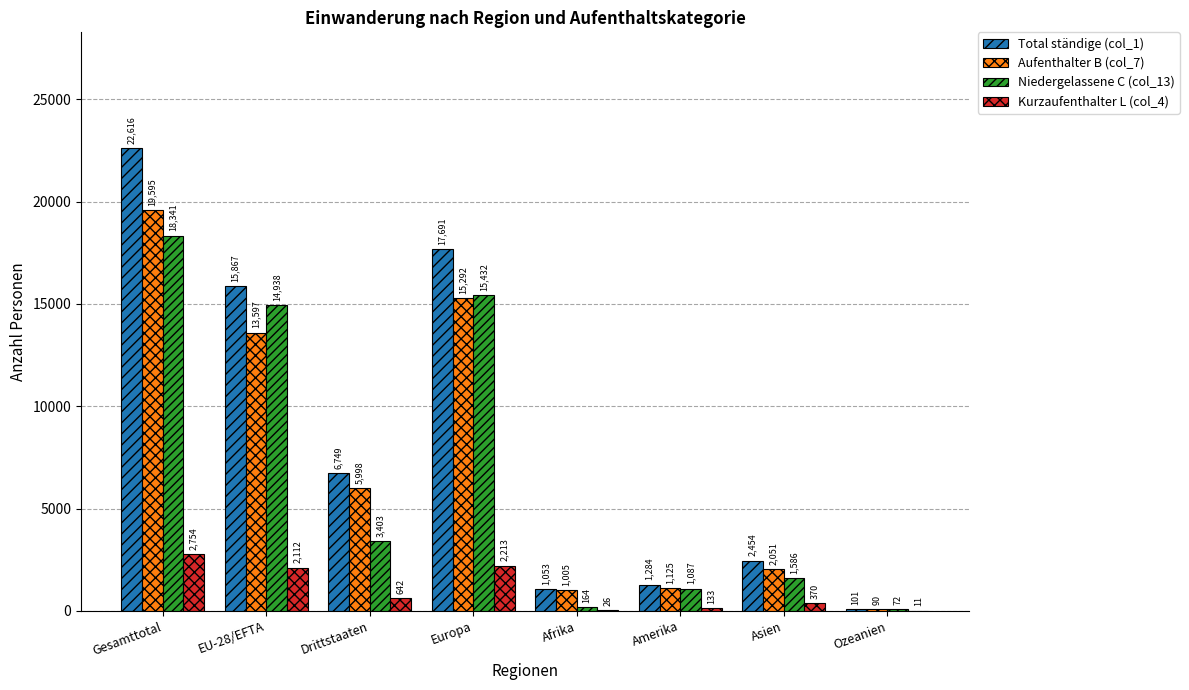

What is the highest value of the Niedergelassene C (col_13) series?

18341